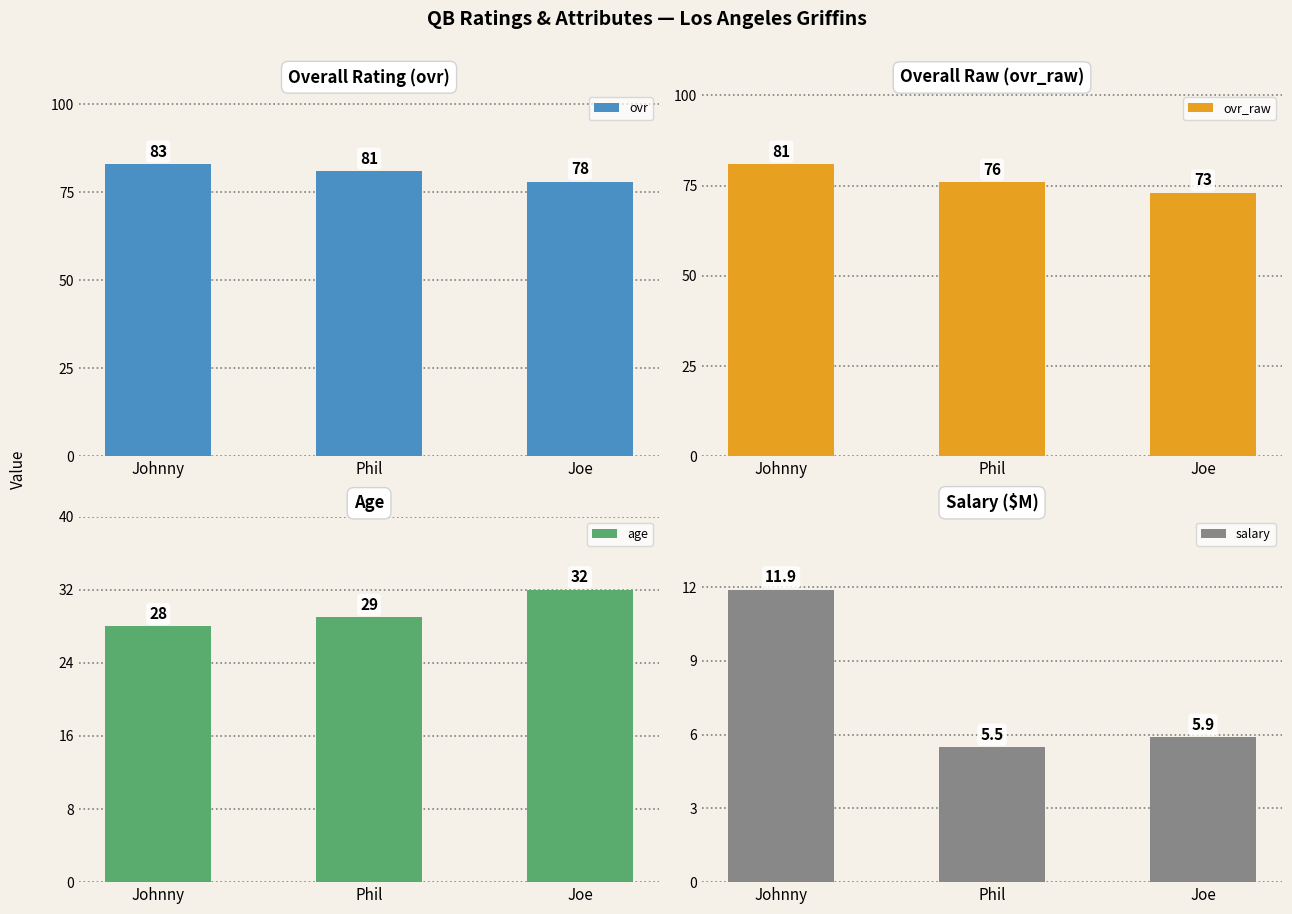

Reading left to right, what are all the values shown in this chart?

ovr: Johnny=83.0	Phil=81.0	Joe=78.0
ovr_raw: Johnny=81.0	Phil=76.0	Joe=73.0
age: Johnny=28.0	Phil=29.0	Joe=32.0
salary: Johnny=11.9	Phil=5.5	Joe=5.9